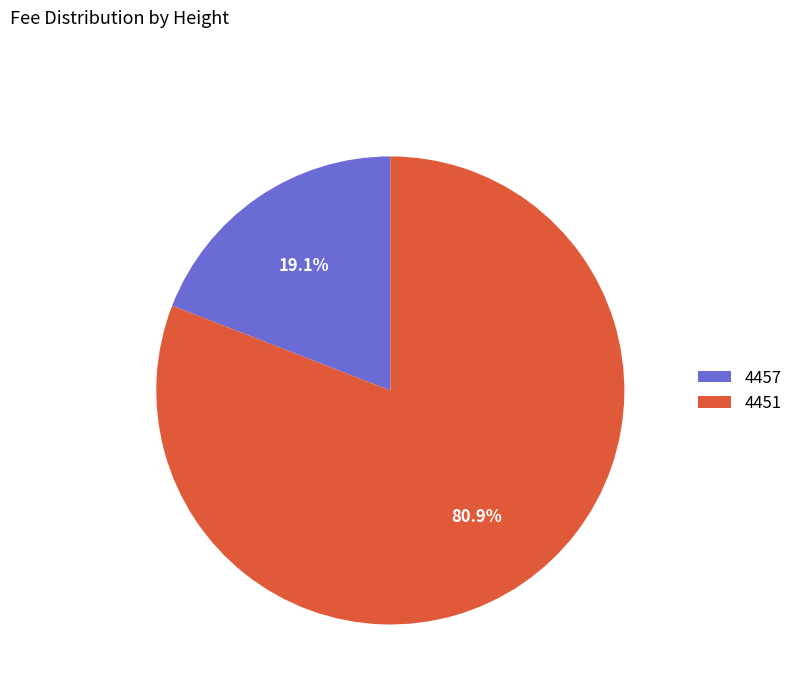

To the nearest percent, what portion does 4451 represent?

81%